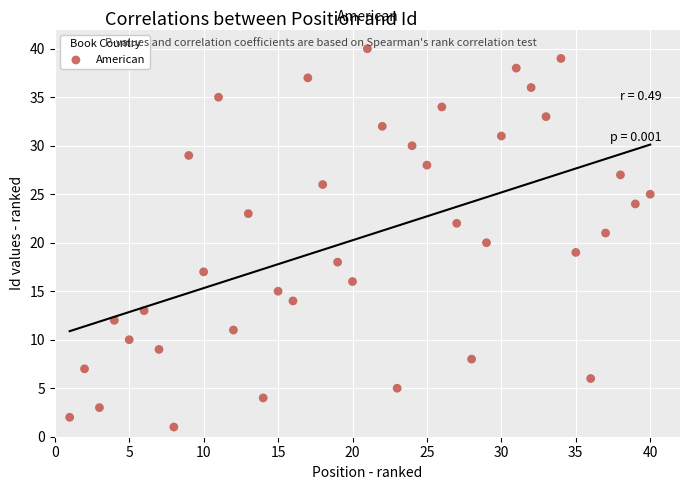

What is the range of X values (max minus min)?

39